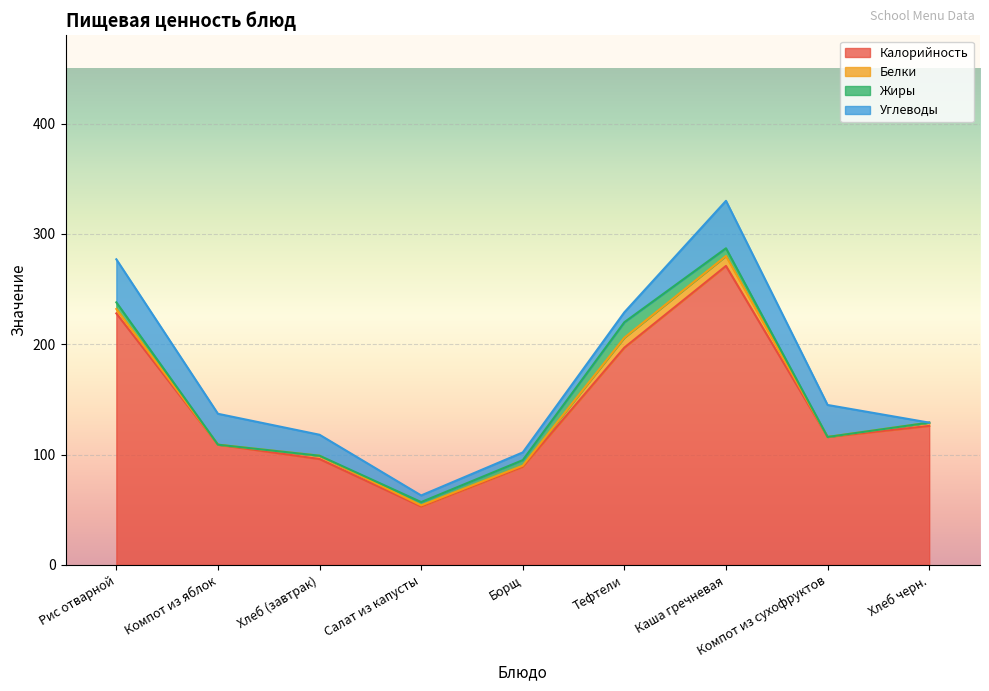

Where does the Углеводы series first go above 19?

Рис отварной